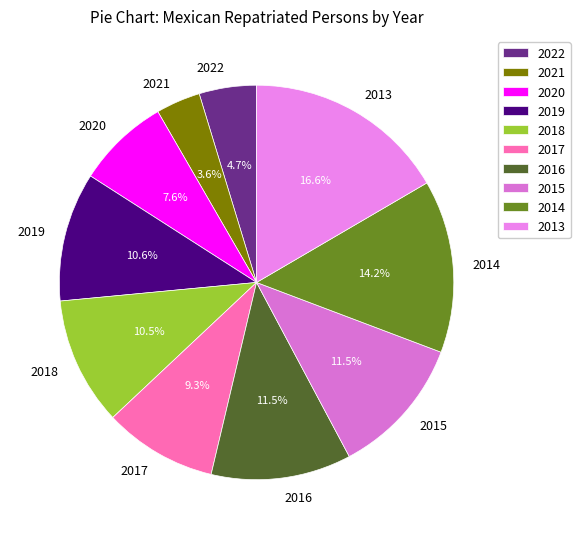

To the nearest percent, what percentage of the pie is 2021?

4%